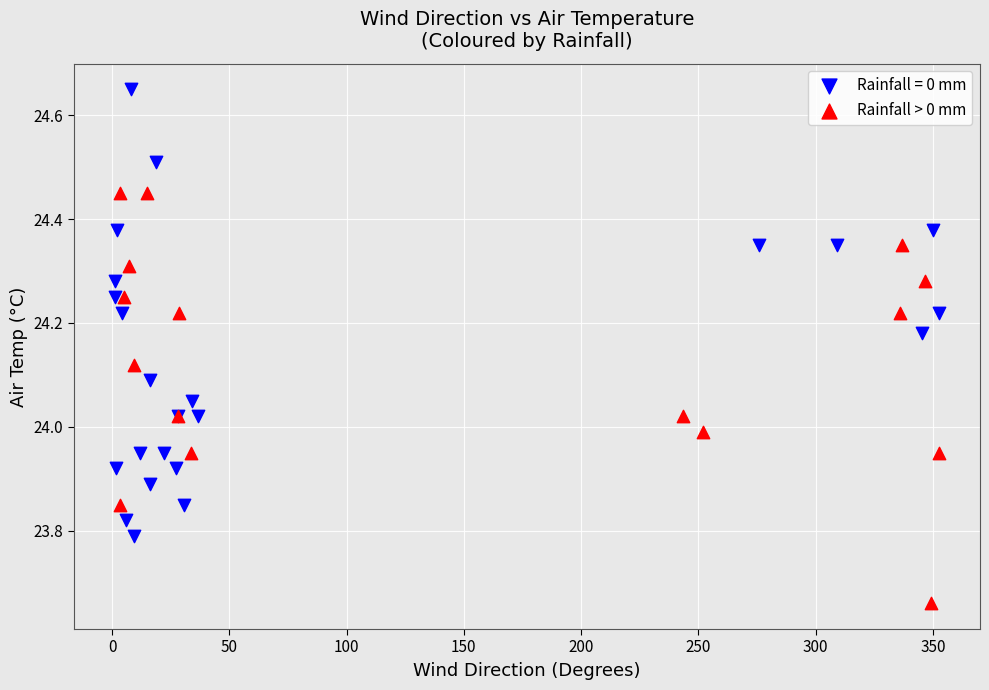

Which series reaches the maximum Y coordinate?

Rainfall = 0 mm